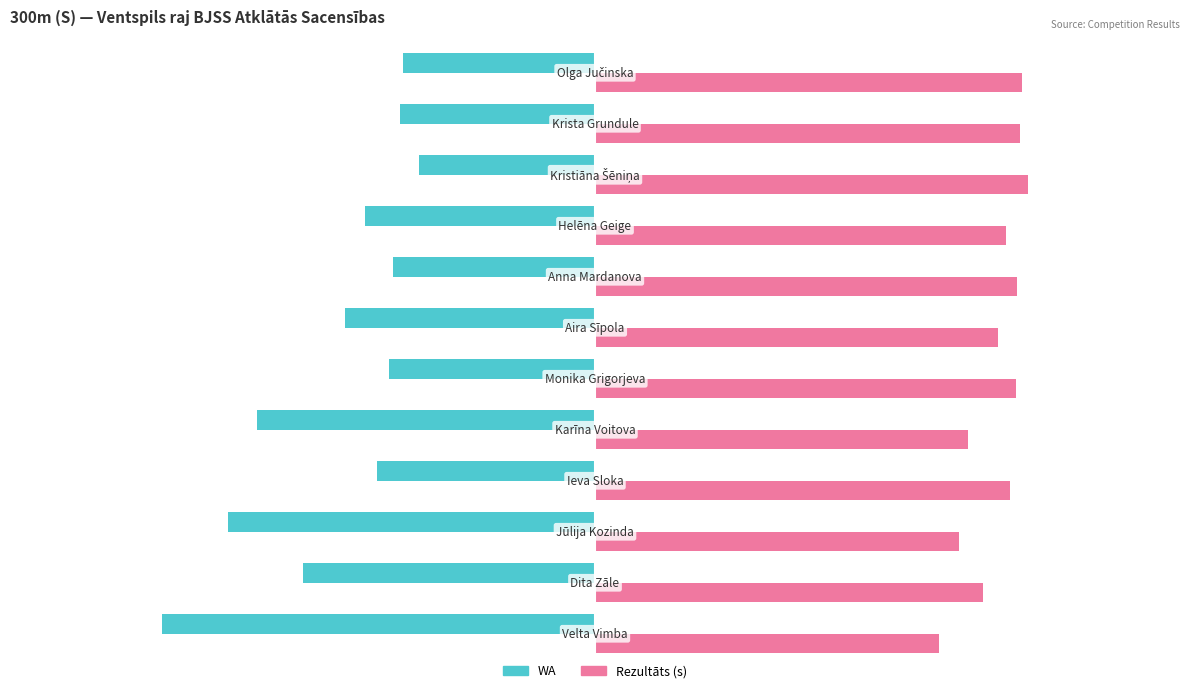

What is the minimum value shown in the chart?

-57.9